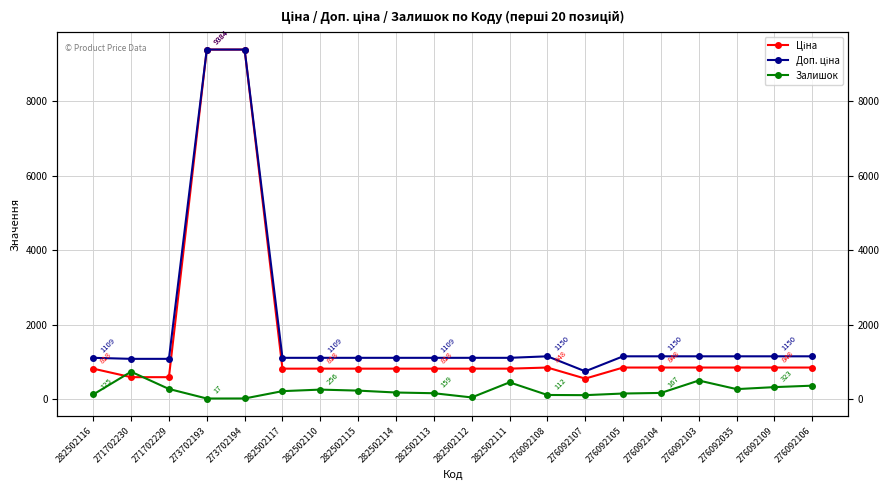

Count the number of categories in the chart.

20